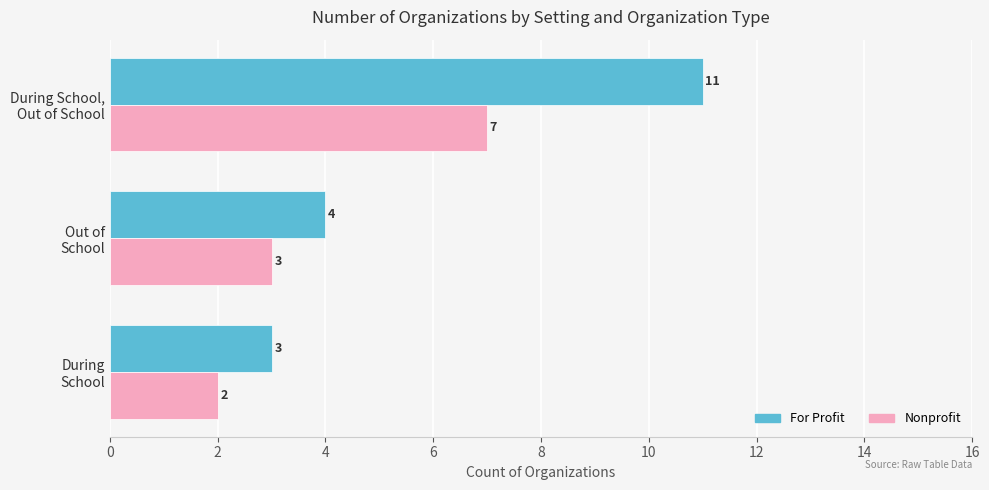

Rank the series by their average value, from highest to lowest.

For Profit, Nonprofit